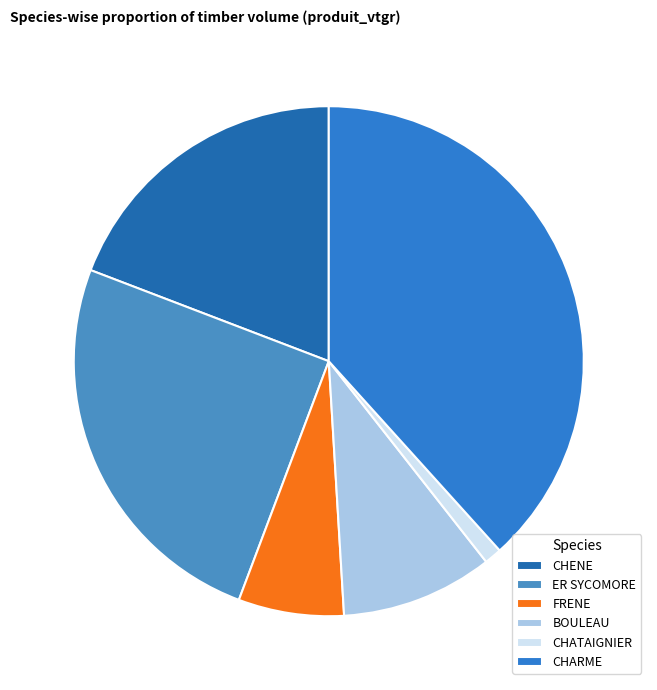

Is there a majority slice in this chart?

No